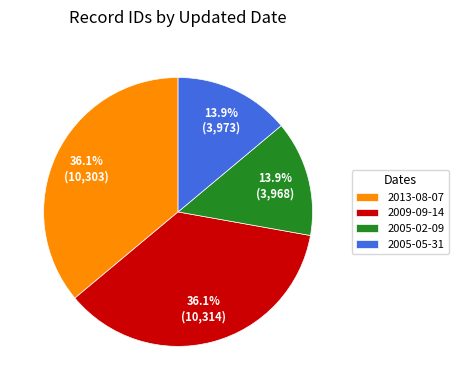

How many slices are in this pie chart?

4